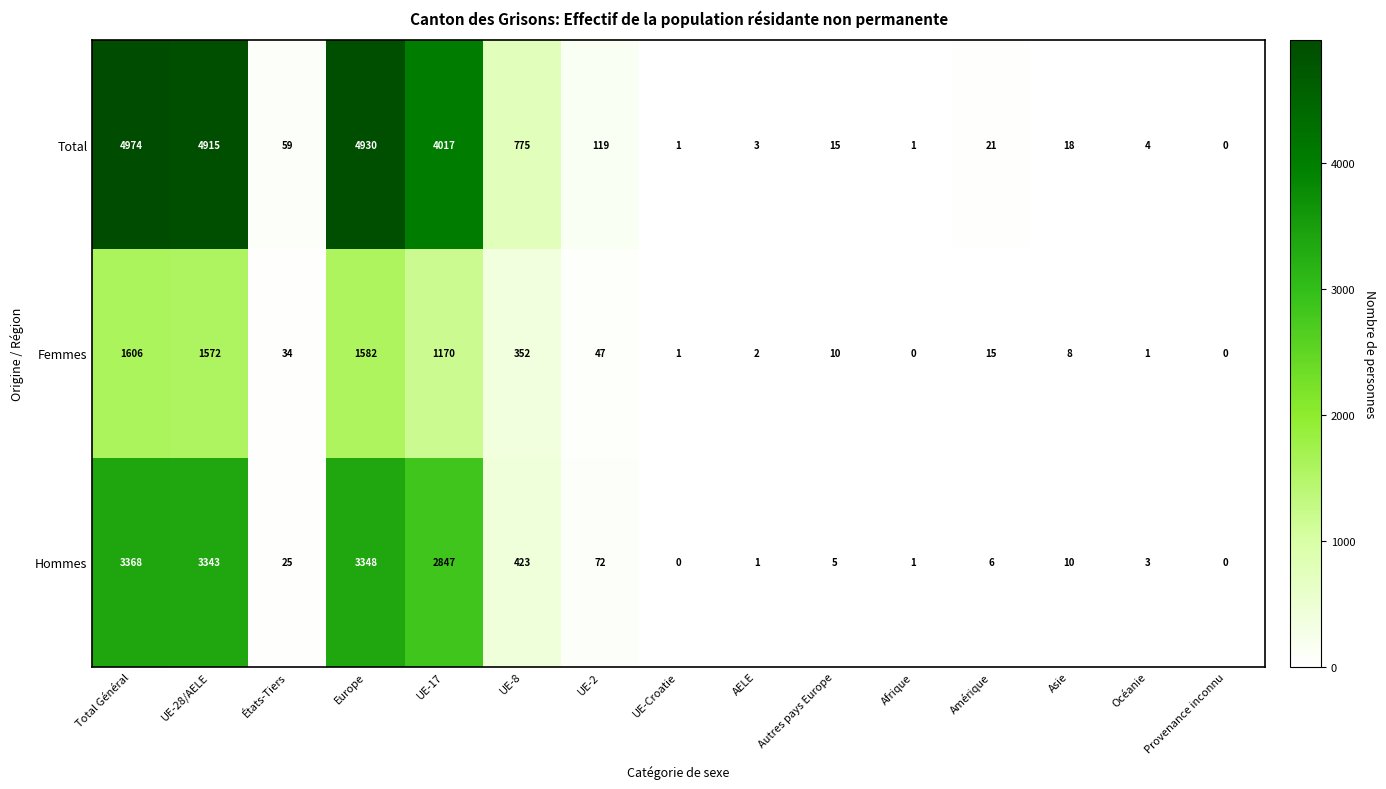

What is the maximum value for Total?

4974